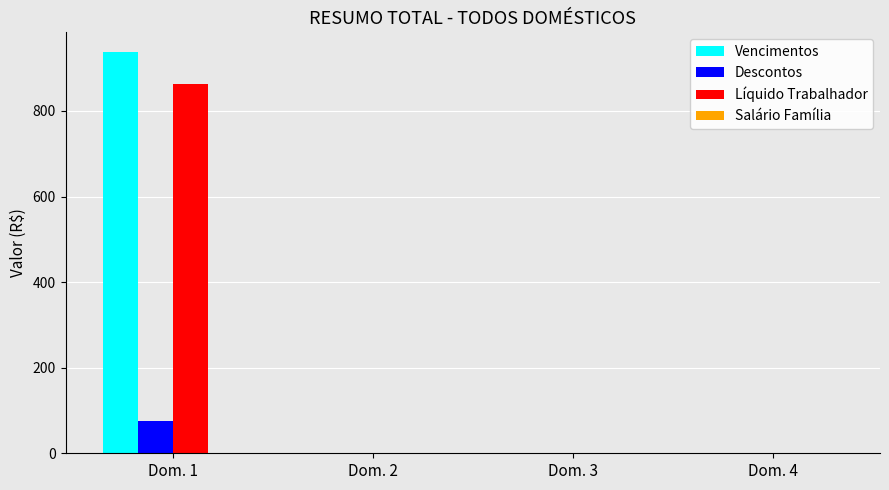

Reading left to right, transcribe all the data shown in this chart.

Vencimentos: Dom. 1=937.0	Dom. 2=0.0	Dom. 3=0.0	Dom. 4=0.0
Descontos: Dom. 1=75.0	Dom. 2=0.0	Dom. 3=0.0	Dom. 4=0.0
Líquido Trabalhador: Dom. 1=862.0	Dom. 2=0.0	Dom. 3=0.0	Dom. 4=0.0